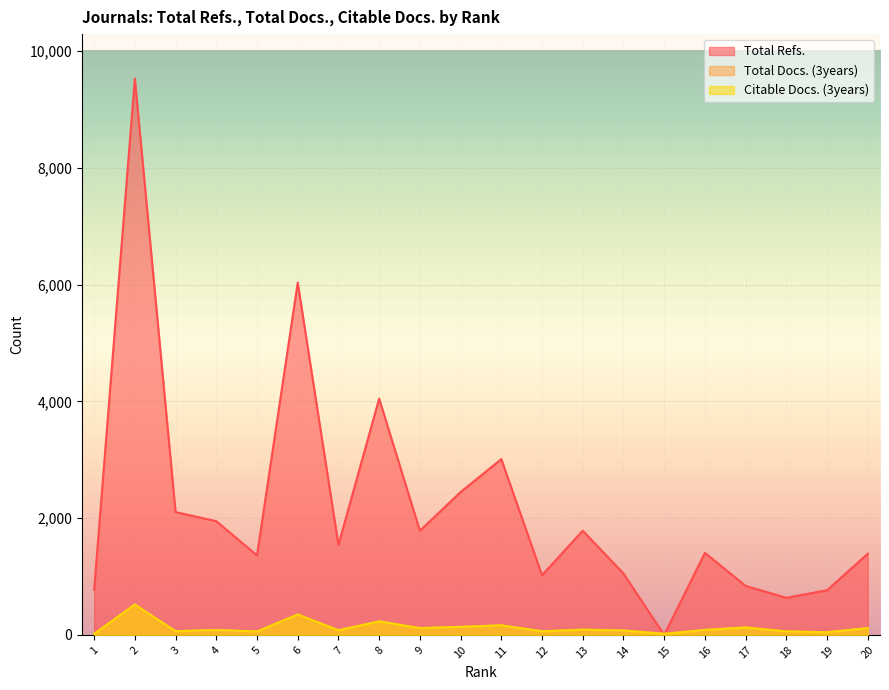

Rank the series by their maximum value, from highest to lowest.

Total Refs., Total Docs. (3years), Citable Docs. (3years)